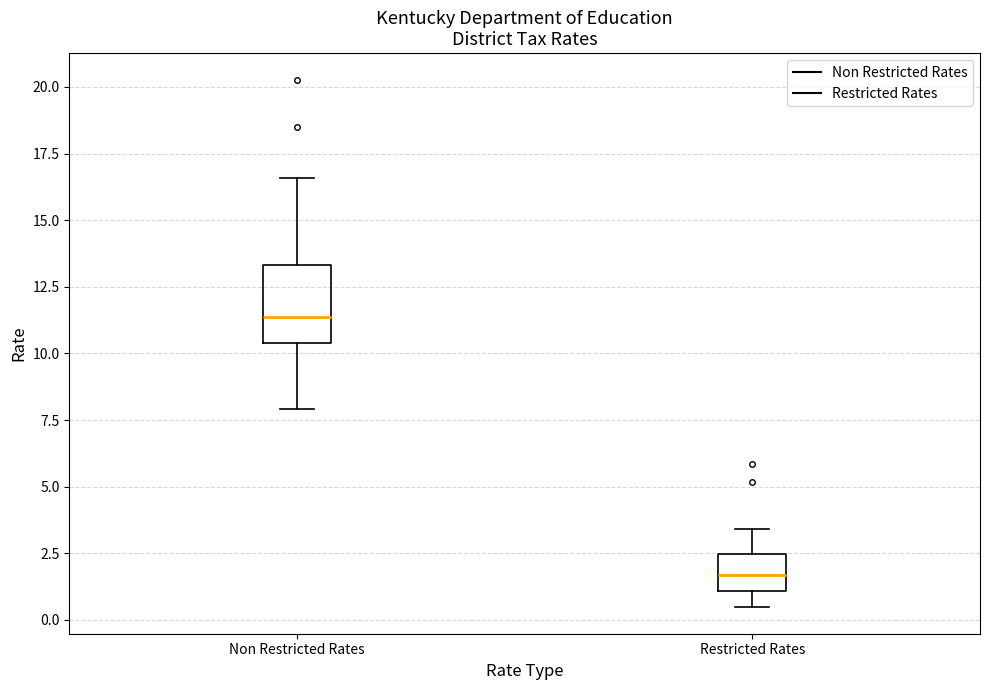

Reading left to right, read every box against the y-axis: the position of its median line, the range the box covers, and the ends of its whiskers. The values are not printed on the chart, so give them approximately, as read against the axis.

Non Restricted Rates: median 11.5, box 10.5 to 13.5, whiskers 8.0 to 16.5
Restricted Rates: median 1.5, box 1.0 to 2.5, whiskers 0.5 to 3.5